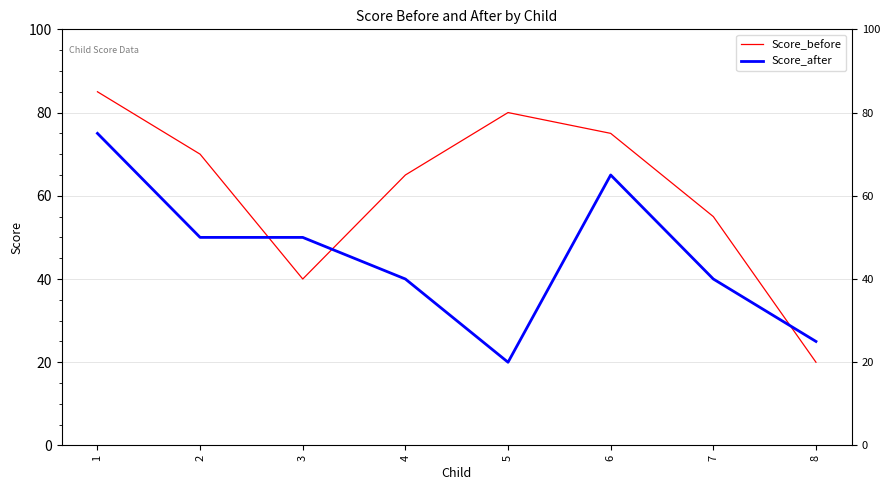

Rank the categories by Score_after value from highest to lowest.

1, 6, 2, 3, 4, 7, 8, 5